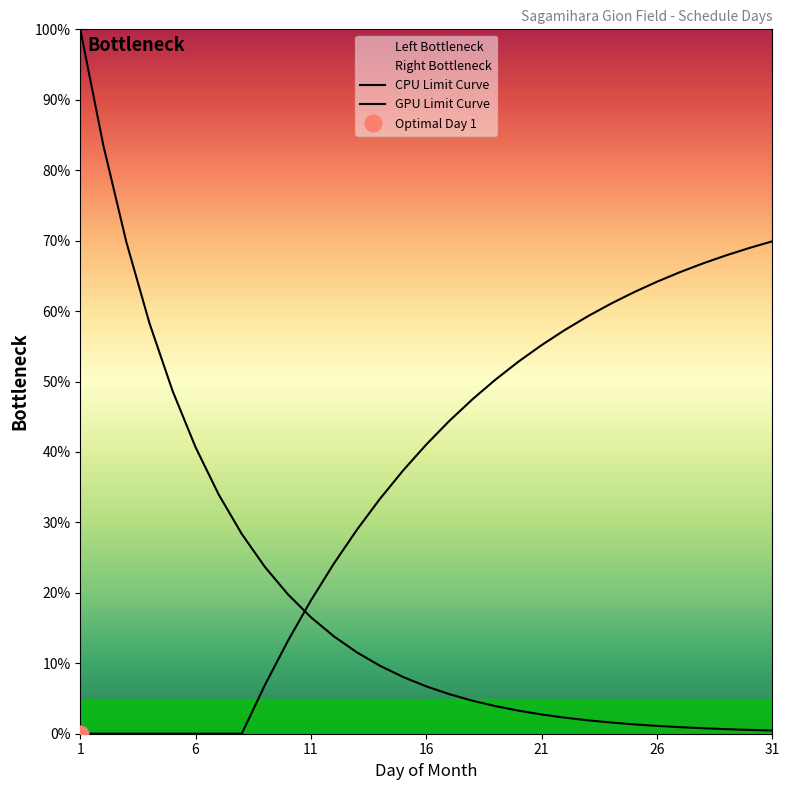

What value does the CPU Limit Curve series have at 17?

4.7